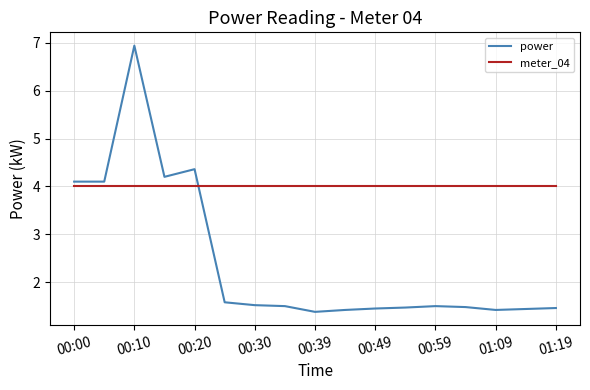

Is this an area chart (filled region under the line)?

No